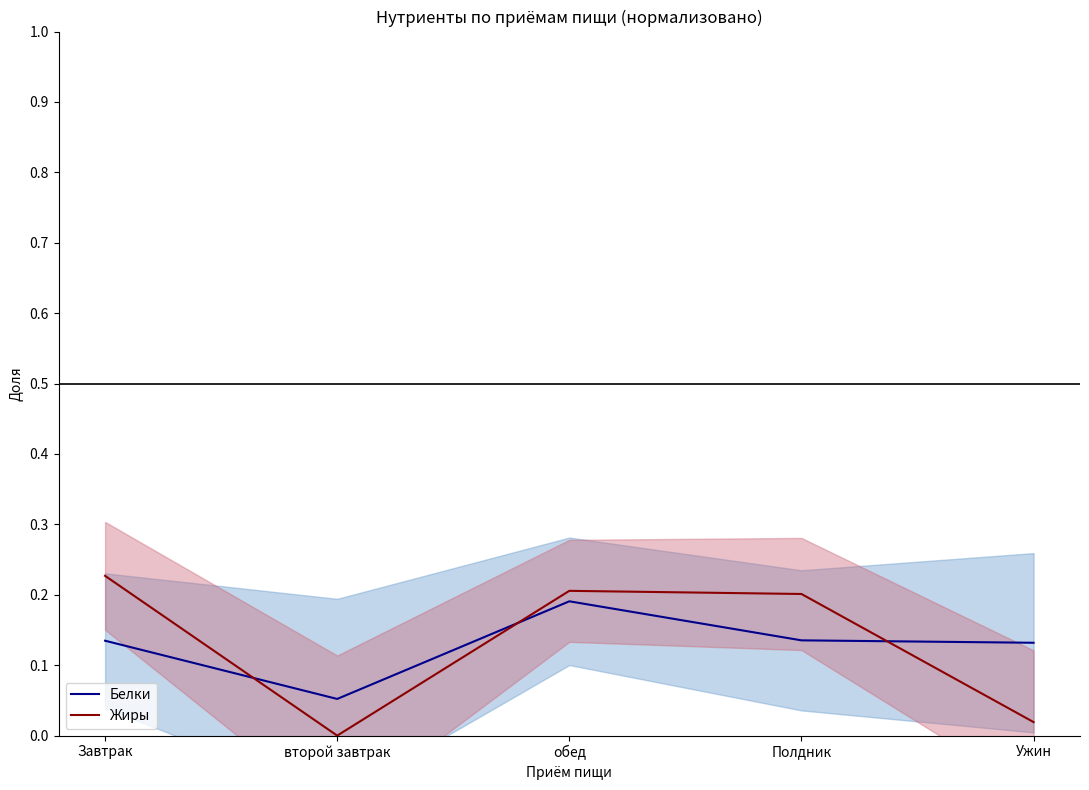

Which category has the lowest value in the Жиры series?

второй завтрак